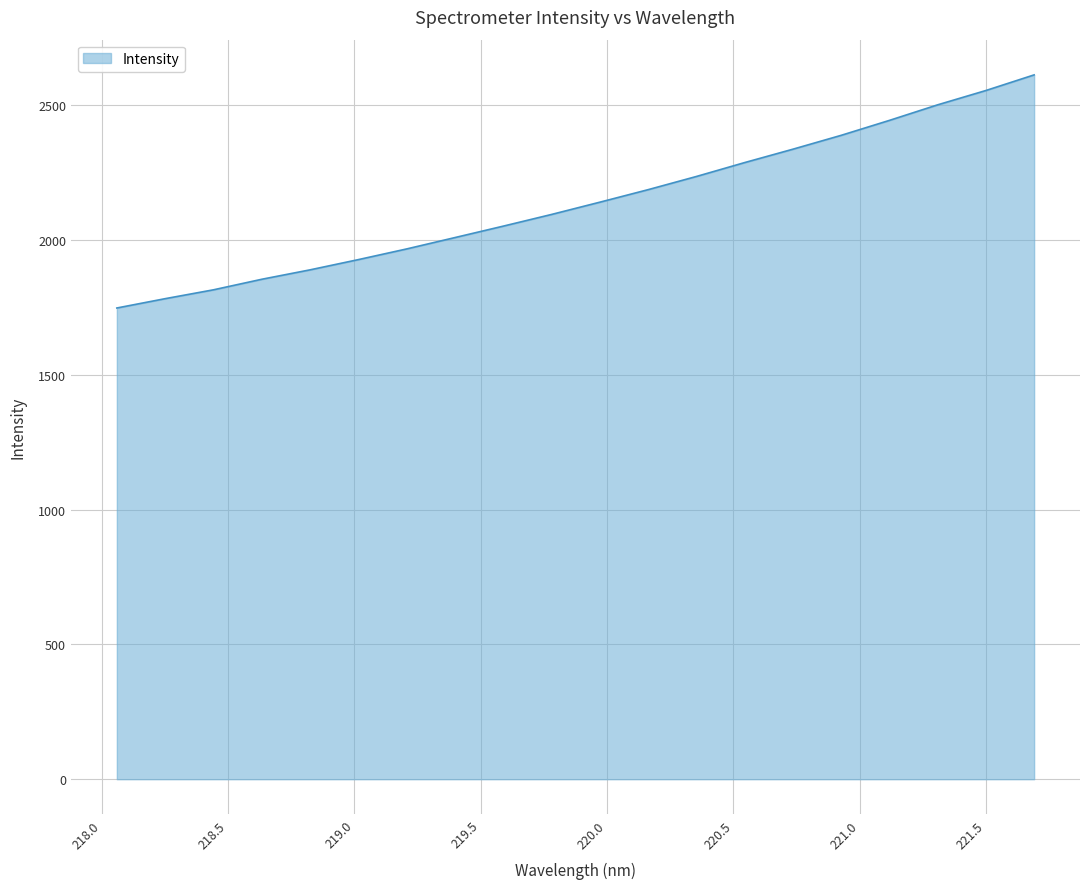

What is the smallest value displayed?

1747.6